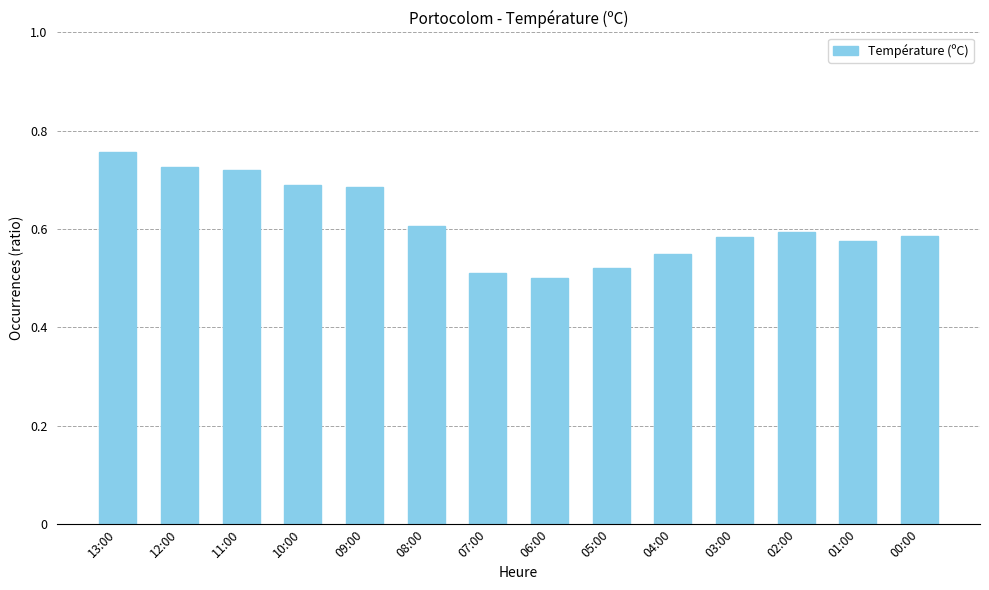

The value at 02:00 is 0.2. True or false?

False